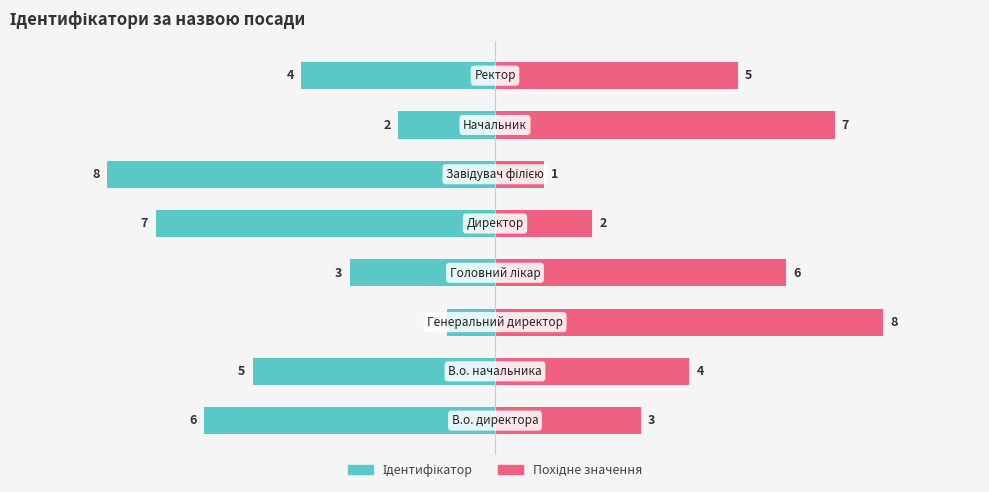

Reading left to right, list all the values displayed in this chart.

Ідентифікатор (ліво): 0=-6	1=-5	2=-1	3=-3	4=-7	5=-8	6=-2	7=-4
Похідне значення: 0=3	1=4	2=8	3=6	4=2	5=1	6=7	7=5